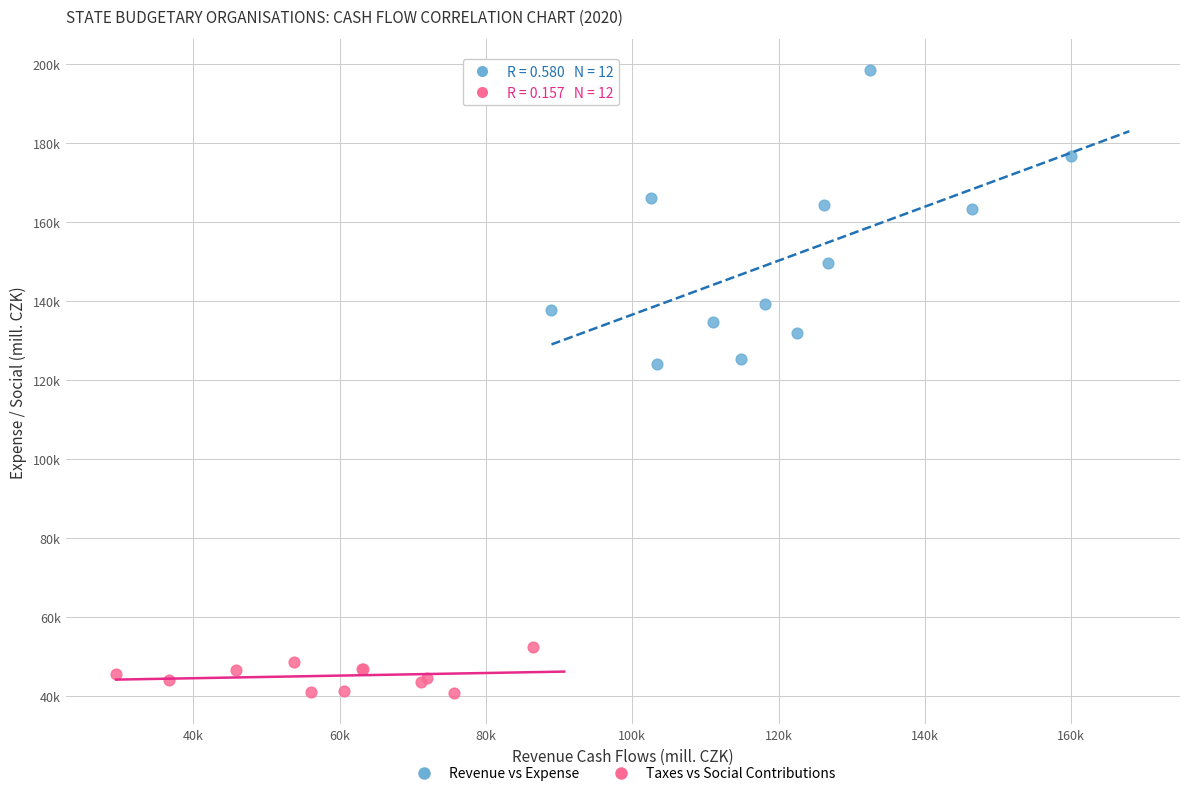

What are all the series names shown in the legend?

Revenue vs Expense, Taxes vs Social Contributions